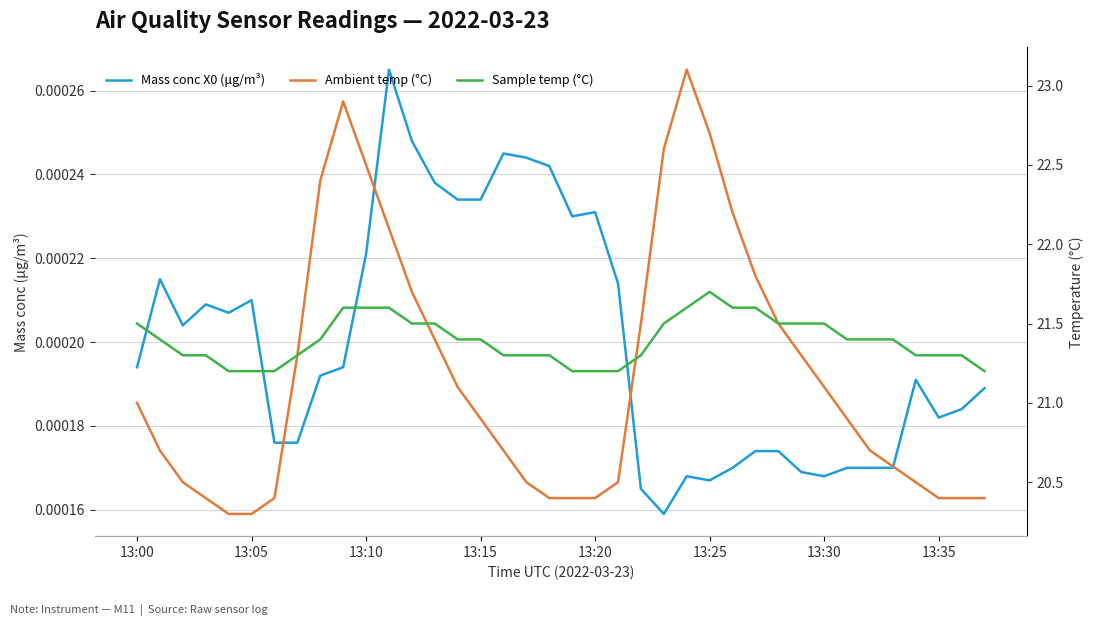

The value of Sample temp (°C) at 33 is 21.4. True or false?

True